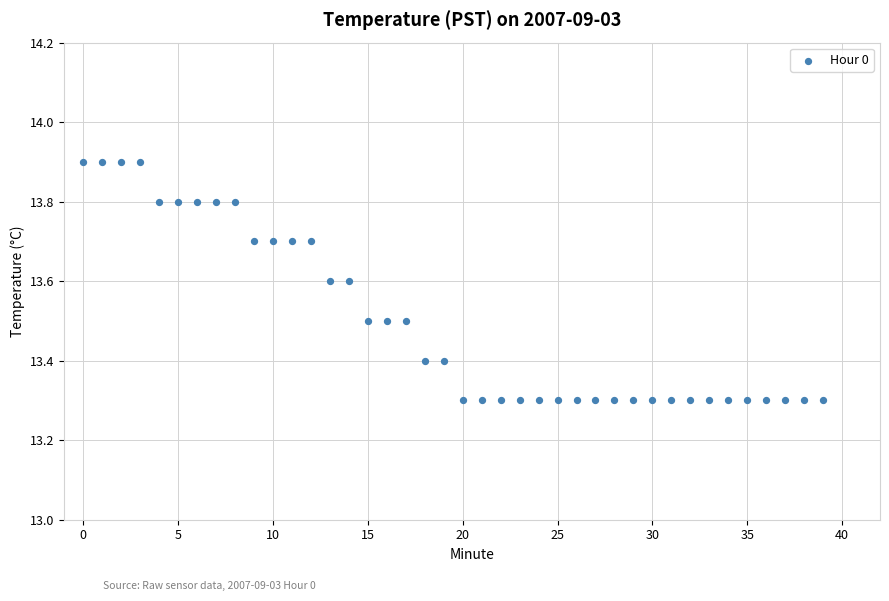

What is the range of Y values (max minus min)?

0.6